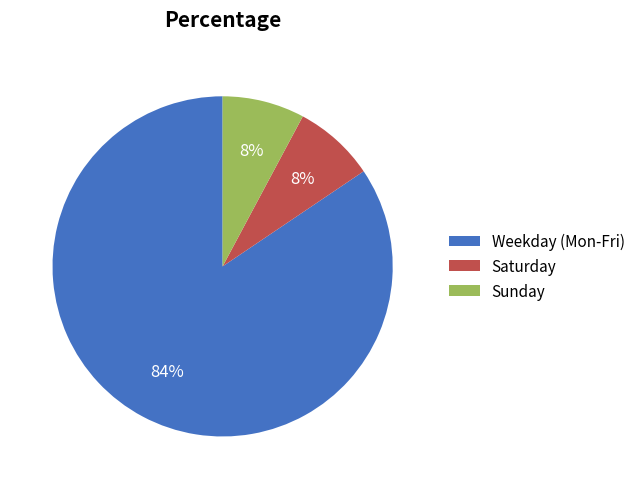

To the nearest percent, what is the combined percentage of Weekday (Mon-Fri) and Sunday?

92%